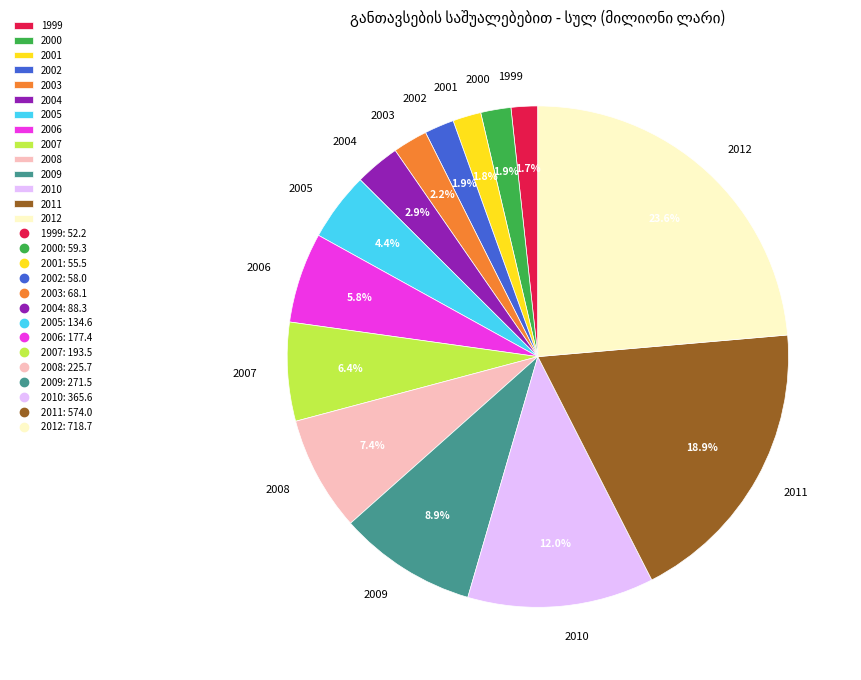

Approximately how many times larger is the value at 2010 compared to 2009?

1.3